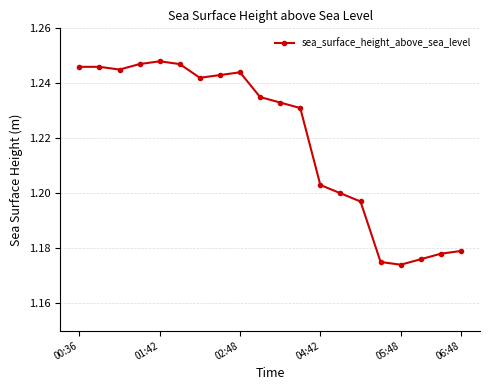

How many values are between 1 and 2?

20